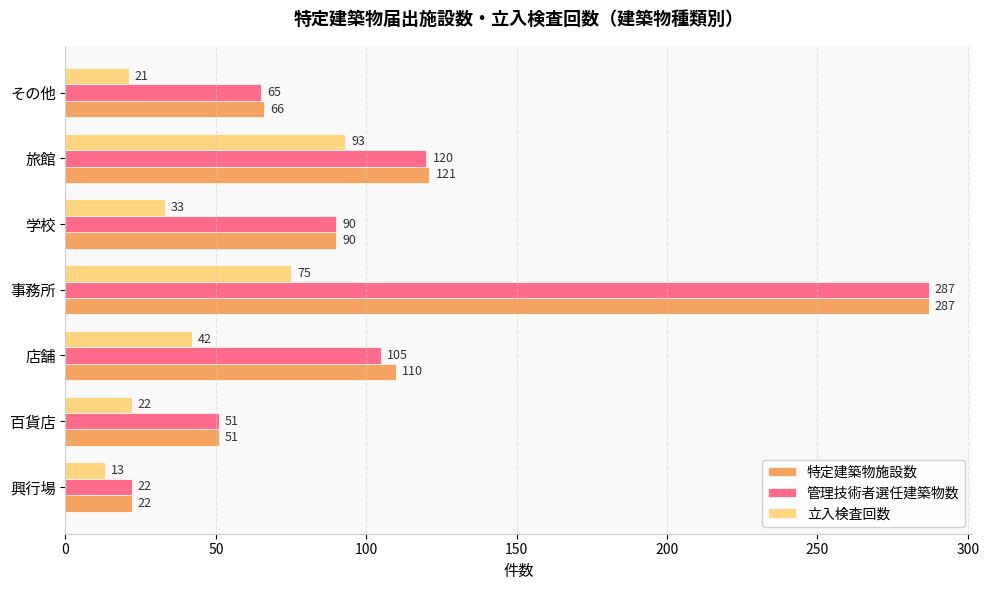

True or false: 特定建築物施設数 has a value of 90 at 学校.

True